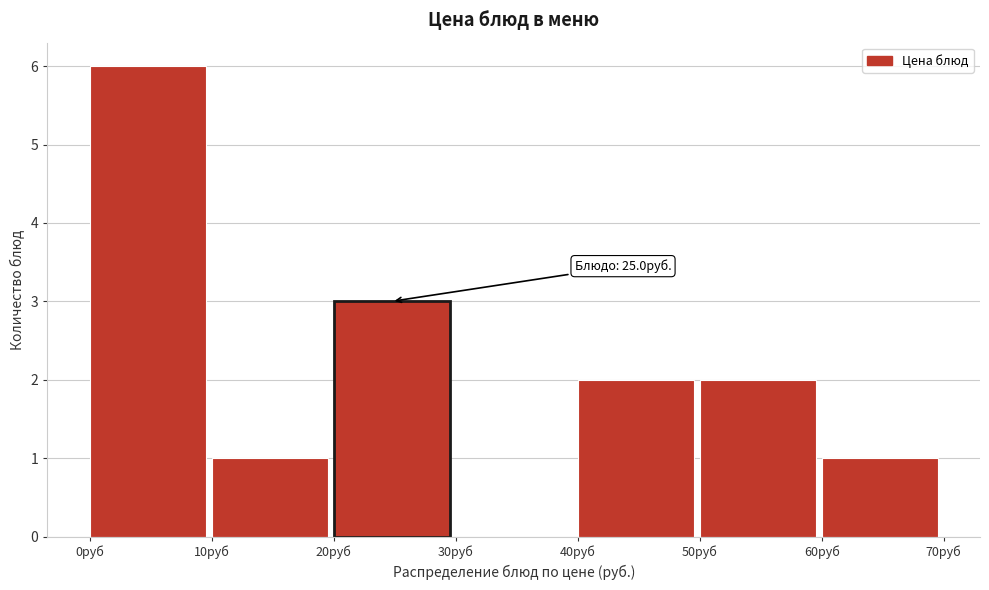

Which range on the x-axis has the tallest bar?

0 to 10